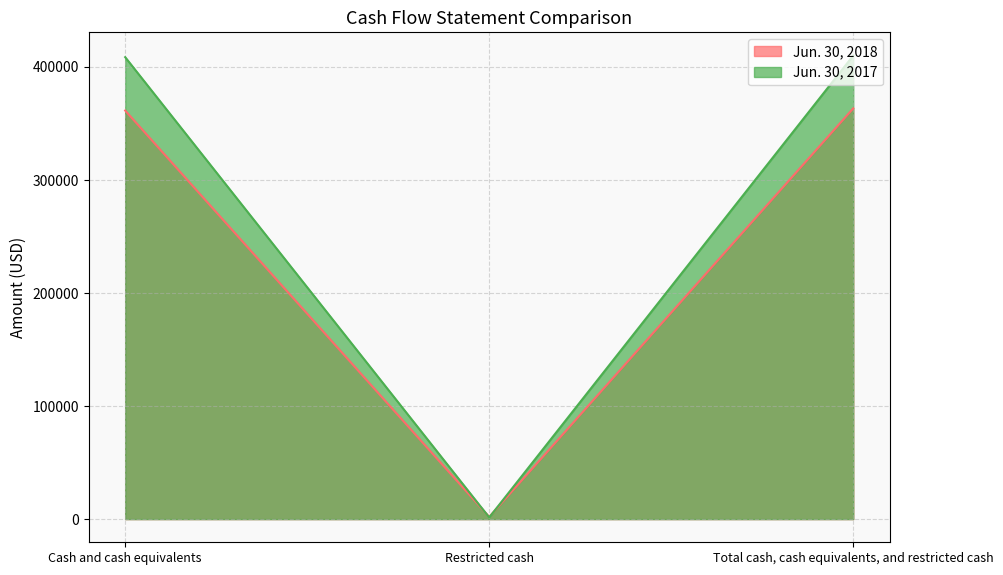

Which has a higher value, Cash and cash equivalents or Restricted cash?

Cash and cash equivalents